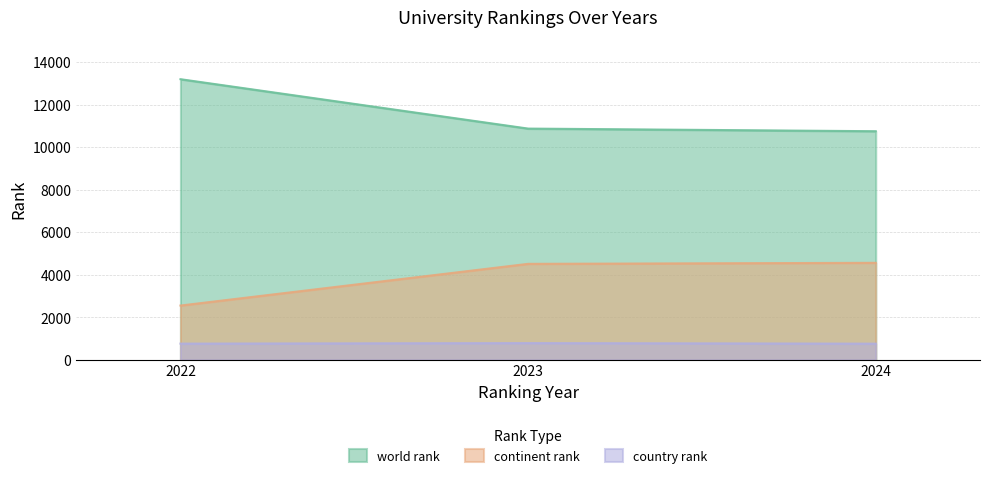

Which series has the largest total across all categories?

world rank